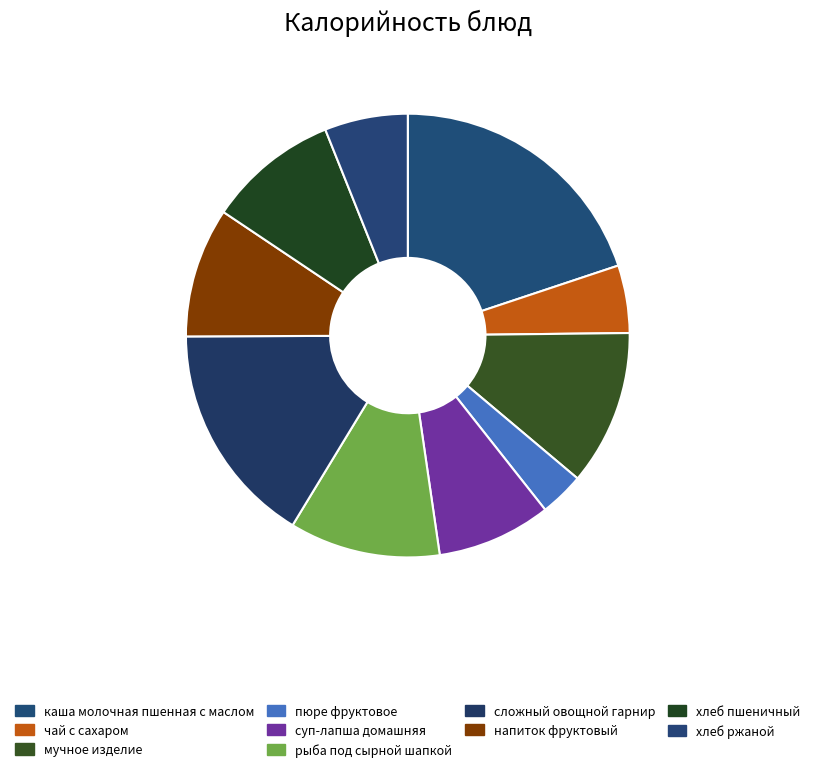

Do сложный овощной гарнир and рыба под сырной шапкой together represent more than half of the pie?

No